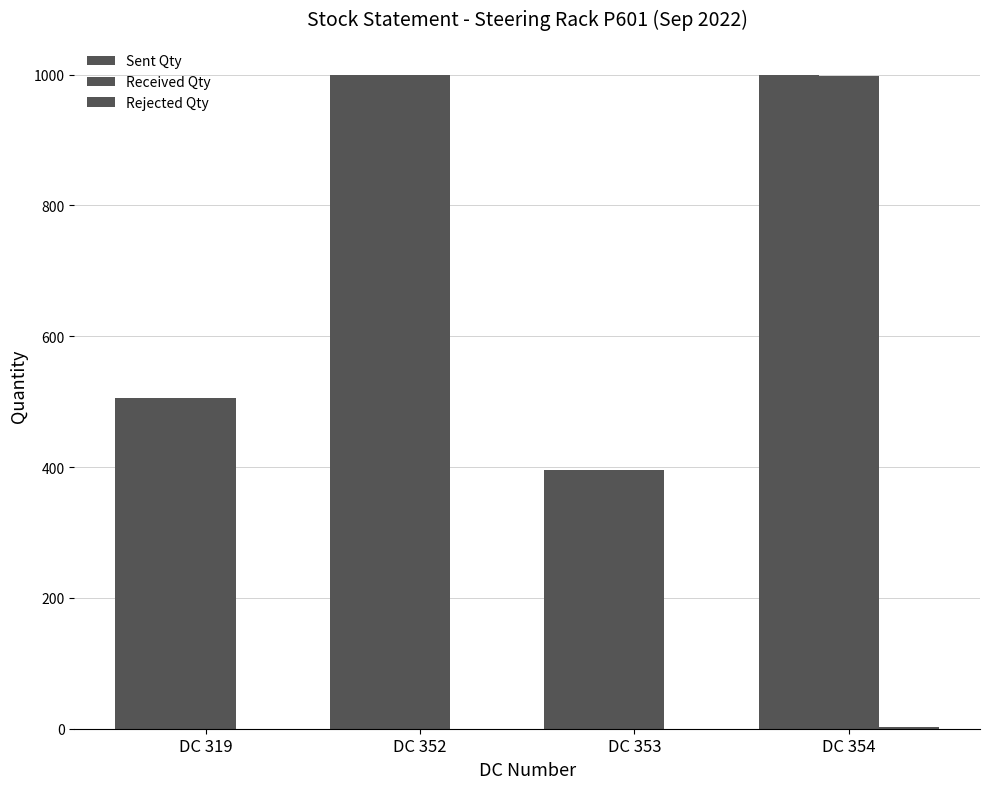

How many groups of bars are there?

4